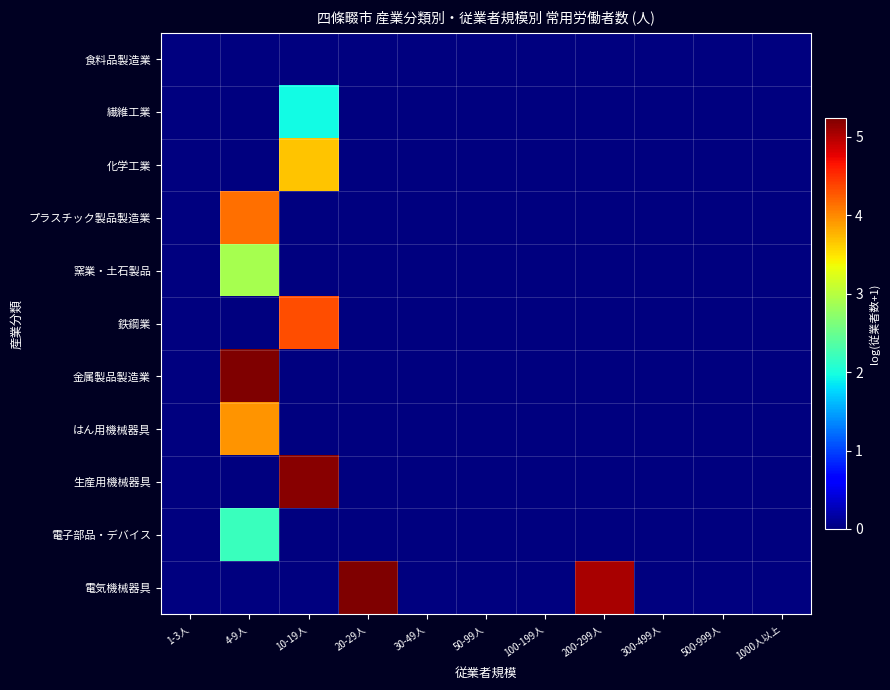

List the series in order of their peak value, lowest first.

食料品製造業, 繊維工業, 電子部品・デバイス, 窯業・土石製品, 化学工業, はん用機械器具, プラスチック製品製造業, 鉄鋼業, 生産用機械器具, 金属製品製造業, 電気機械器具